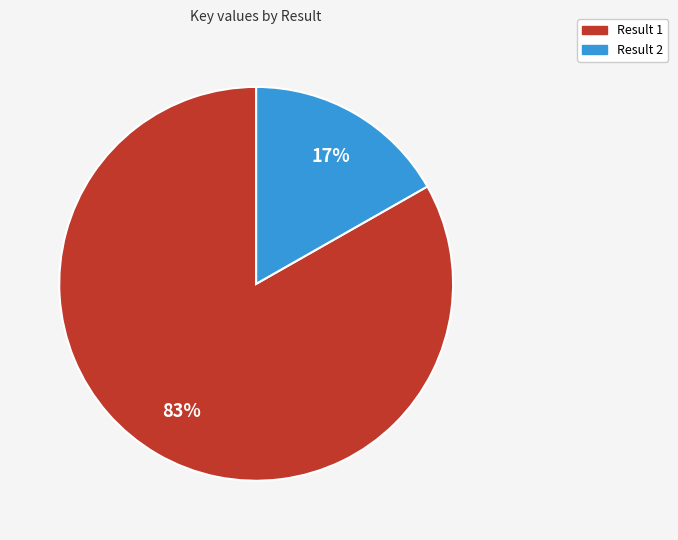

Which slice is the smallest?

Result 2